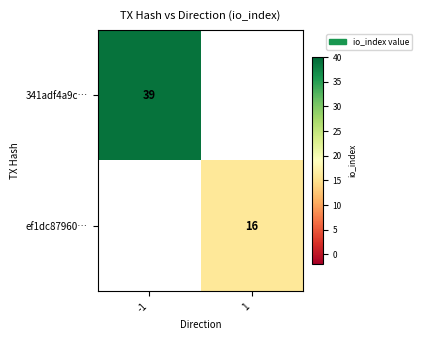

The value of 341adf4a9c… at -1 is 21. True or false?

False